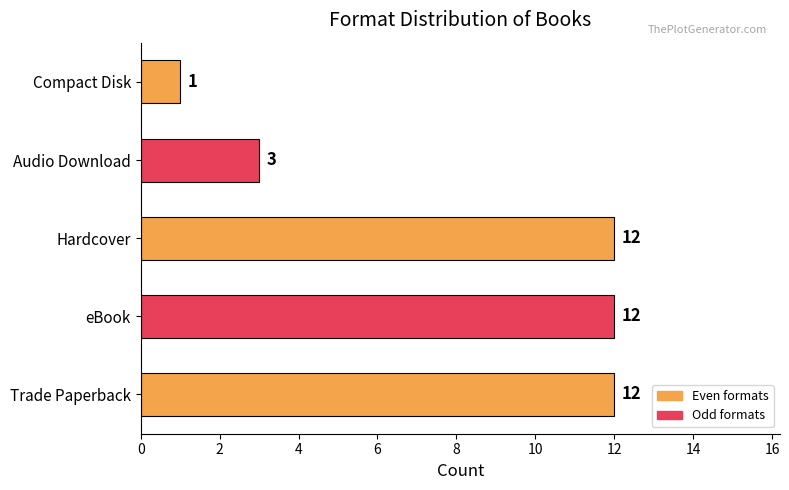

What is the change in value from eBook to Compact Disk?

-11